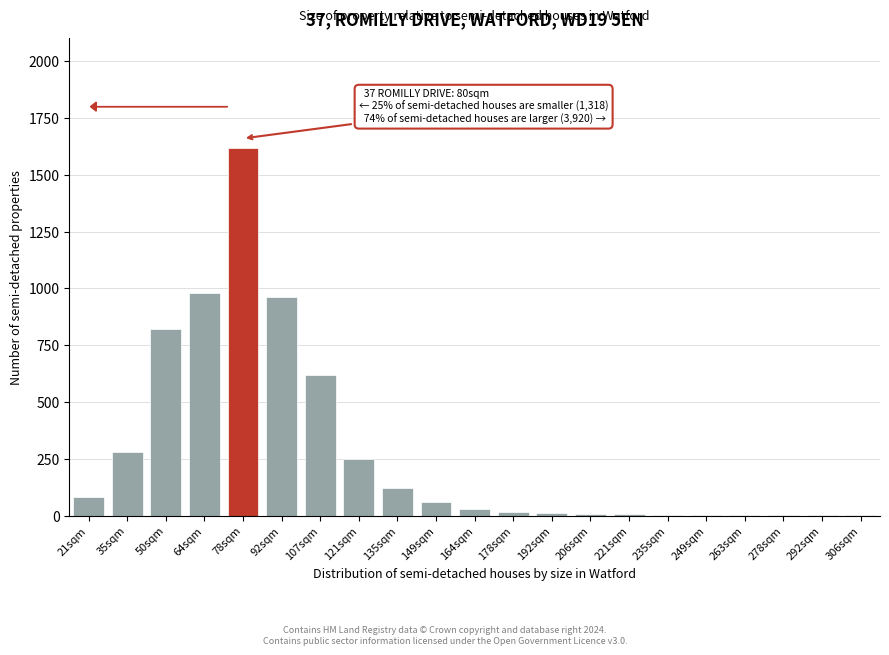

Read the value at 149sqm.

60